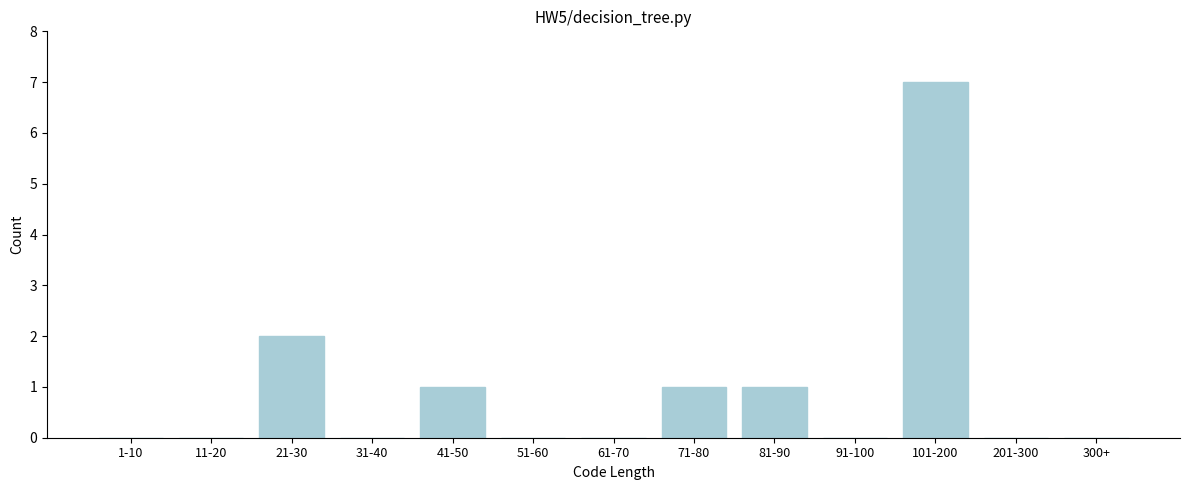

Reading left to right, transcribe all the data shown in this chart.

1-10=0	11-20=0	21-30=2	31-40=0	41-50=1	51-60=0	61-70=0	71-80=1	81-90=1	91-100=0	101-200=7	201-300=0	300+=0